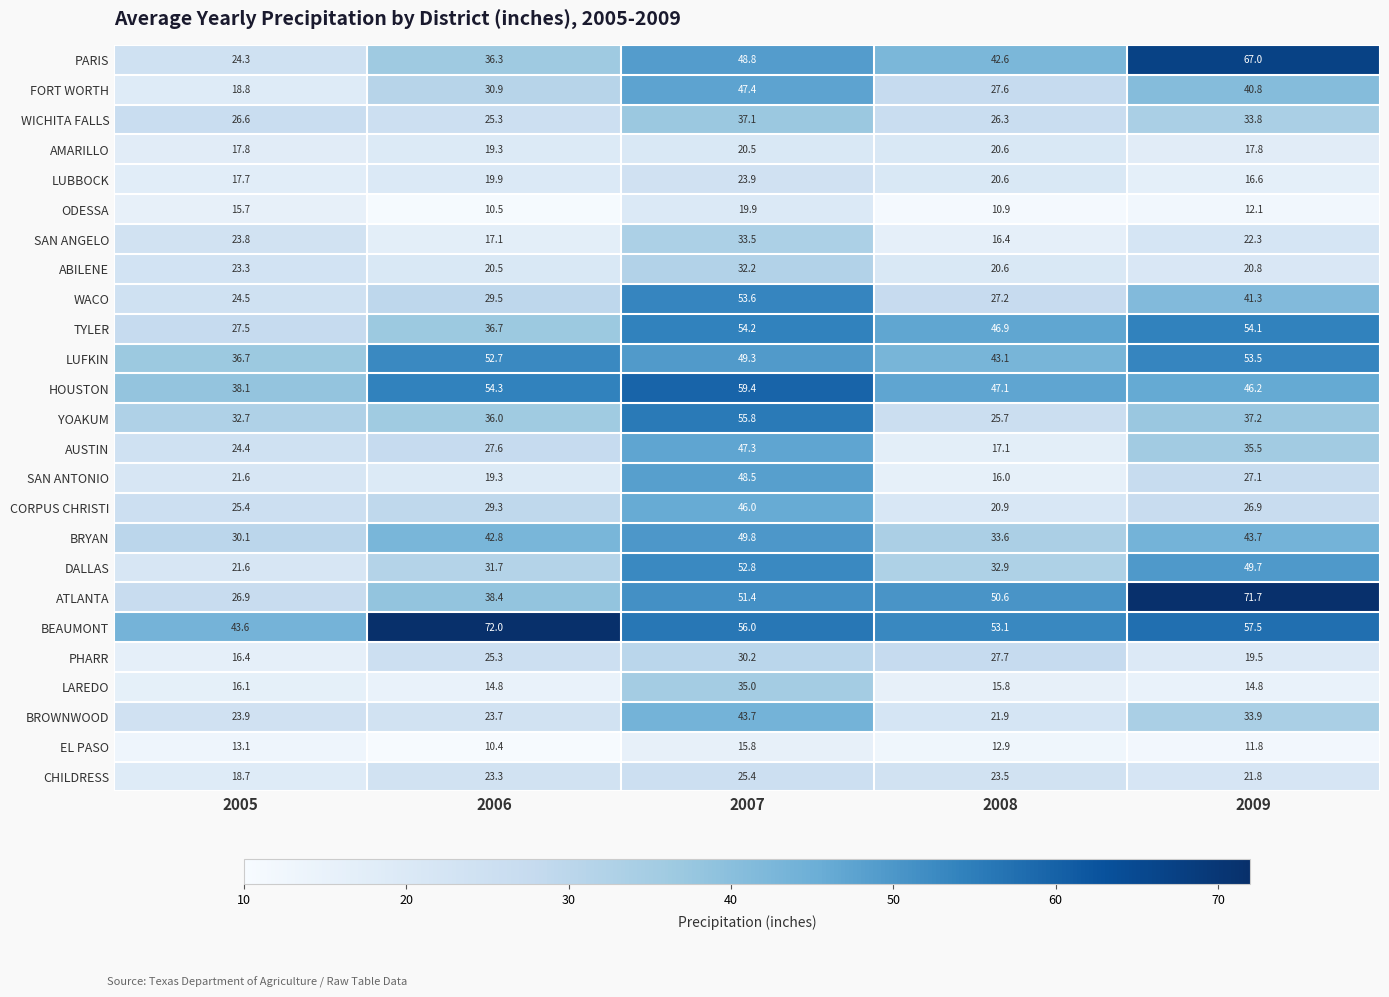

How many data points does each series have?

5